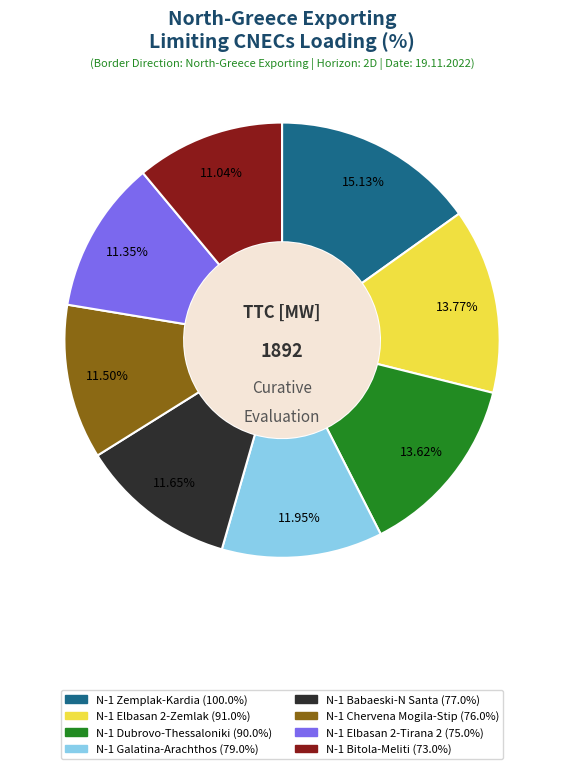

What is the ratio of the value at N-1 Bitola-Meliti (73.0%) to the value at N-1 Chervena Mogila-Stip (76.0%)?

1.0